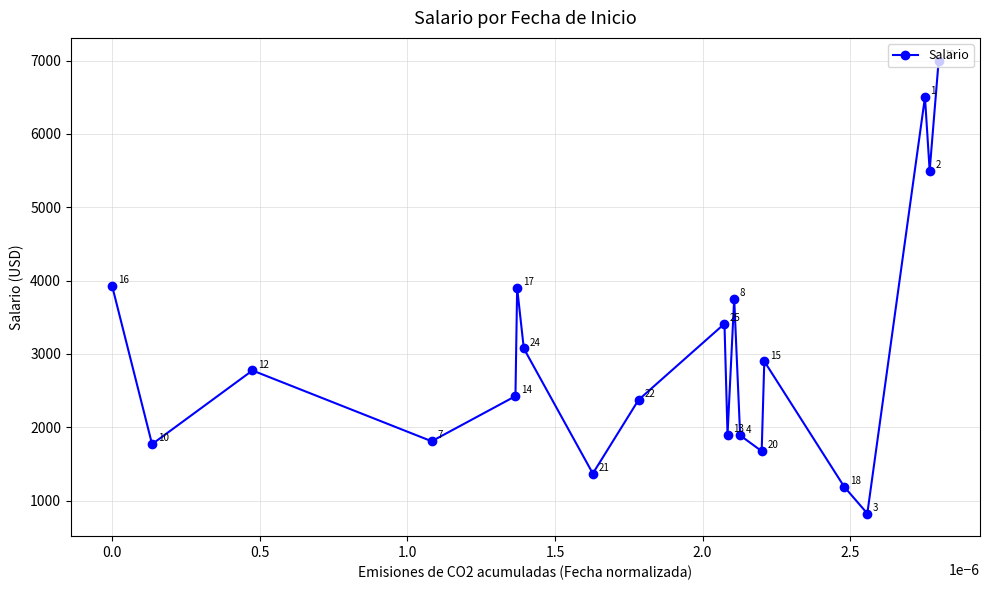

What is the value of the 6th point from the left?

3900